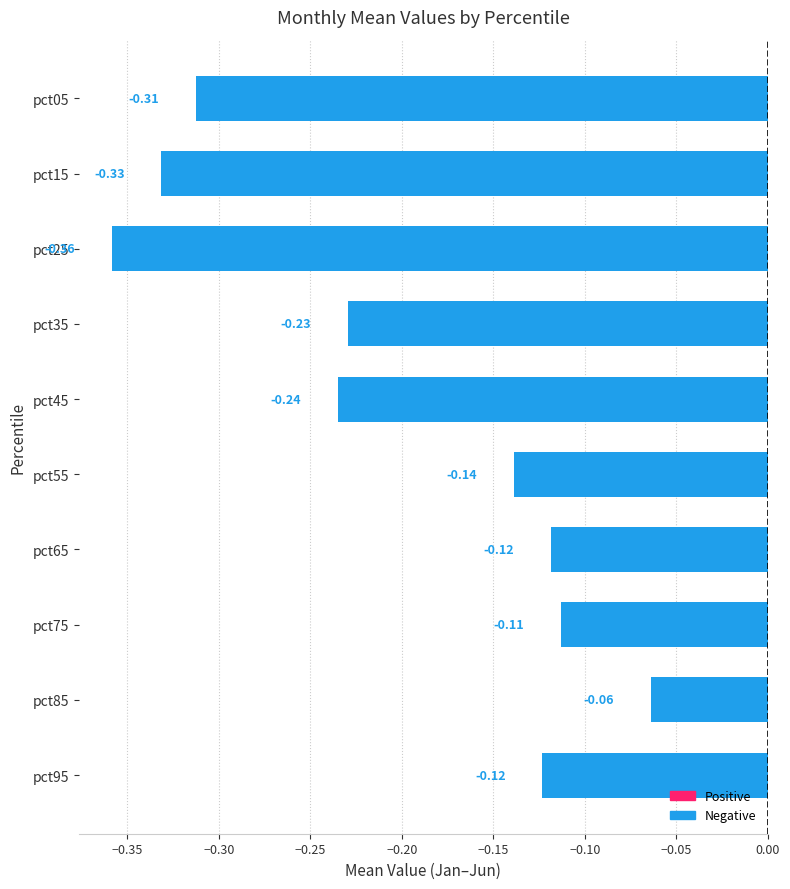

Between pct85 and pct15, which is larger?

pct85